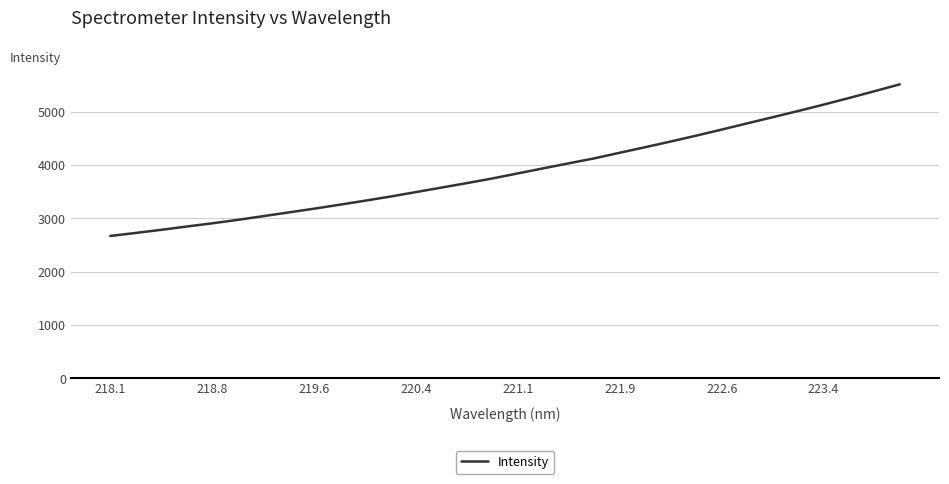

How many categories are shown in the chart?

32